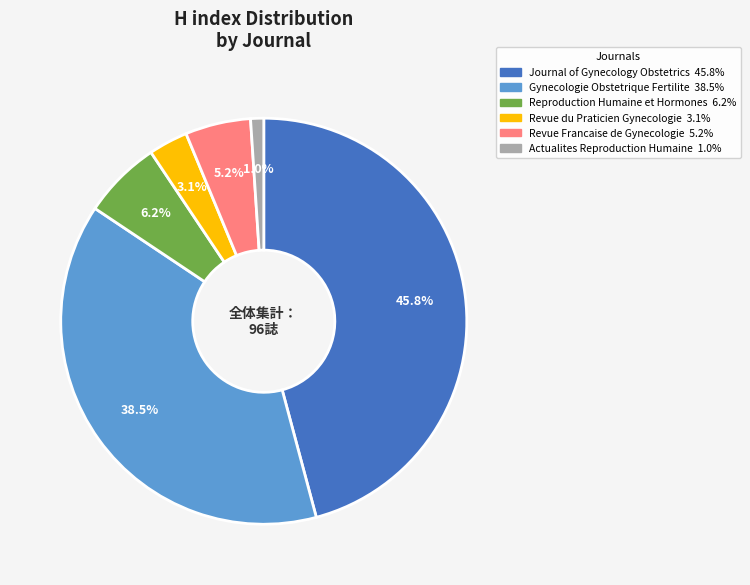

Which has a higher value, Reproduction Humaine et Hormones or Journal of Gynecology Obstetrics?

Journal of Gynecology Obstetrics